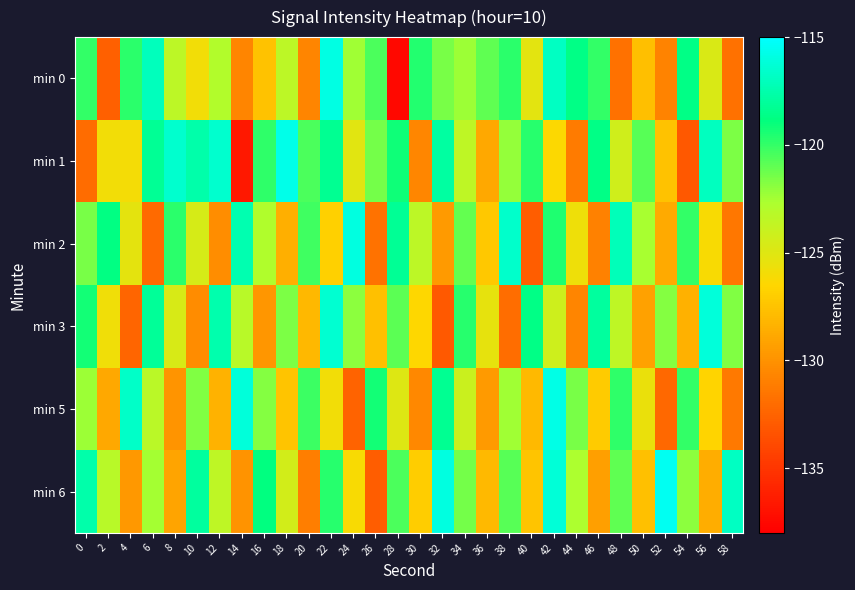

Reading left to right, list all the values displayed in this chart.

min 0: 0=-120.0	2=-132.7	4=-119.8	6=-117.0	8=-123.4	10=-125.9	12=-123.0	14=-130.7	16=-127.5	18=-123.4	20=-130.6	22=-115.8	24=-122.4	26=-120.5	28=-137.5	30=-119.6	32=-121.5	34=-122.3	36=-120.9	38=-119.8	40=-125.2	42=-116.8	44=-118.6	46=-120.0	48=-131.7	50=-127.7	52=-130.7	54=-118.6	56=-124.8	58=-131.7
min 1: 0=-132.0	2=-125.9	4=-126.0	6=-118.2	8=-116.5	10=-117.6	12=-116.5	14=-136.6	16=-119.9	18=-115.7	20=-120.5	22=-118.3	24=-125.1	26=-121.4	28=-119.2	30=-130.6	32=-117.8	34=-123.5	36=-128.9	38=-122.1	40=-119.7	42=-126.4	44=-131.2	46=-118.6	48=-124.3	50=-120.8	52=-127.5	54=-133.1	56=-116.9	58=-121.6
min 2: 0=-121.5	2=-118.7	4=-125.3	6=-132.1	8=-119.8	10=-124.6	12=-130.2	14=-117.4	16=-122.9	18=-128.5	20=-120.3	22=-126.8	24=-115.9	26=-131.7	28=-118.2	30=-123.4	32=-129.6	34=-121.1	36=-127.3	38=-116.6	40=-132.8	42=-119.5	44=-125.7	46=-130.9	48=-117.1	50=-122.6	52=-128.8	54=-120.0	56=-126.2	58=-131.4
min 3: 0=-119.3	2=-125.8	4=-132.4	6=-118.1	8=-124.7	10=-130.3	12=-117.5	14=-123.2	16=-129.8	18=-121.6	20=-128.1	22=-116.4	24=-122.0	26=-127.6	28=-120.9	30=-126.5	32=-133.0	34=-119.7	36=-125.4	38=-131.9	40=-118.6	42=-124.2	44=-130.7	46=-117.9	48=-123.5	50=-129.2	52=-121.8	54=-128.4	56=-116.1	58=-121.7
min 5: 0=-122.3	2=-128.9	4=-116.7	6=-123.3	8=-129.9	10=-121.7	12=-128.3	14=-116.1	16=-121.8	18=-127.4	20=-120.2	22=-125.9	24=-132.5	26=-119.3	28=-124.9	30=-130.5	32=-118.3	34=-124.0	36=-129.6	38=-122.4	40=-128.0	42=-115.8	44=-121.5	46=-127.1	48=-119.9	50=-125.6	52=-132.2	54=-120.0	56=-126.6	58=-131.3
min 6: 0=-117.6	2=-123.2	4=-129.7	6=-122.5	8=-129.1	10=-117.9	12=-123.5	14=-130.0	16=-118.8	18=-124.4	20=-131.0	22=-119.7	24=-126.2	26=-132.8	28=-120.5	30=-127.0	32=-115.9	34=-121.4	36=-128.0	38=-120.8	40=-127.4	42=-116.2	44=-122.7	46=-129.3	48=-121.0	50=-127.6	52=-115.4	54=-122.0	56=-128.6	58=-116.8